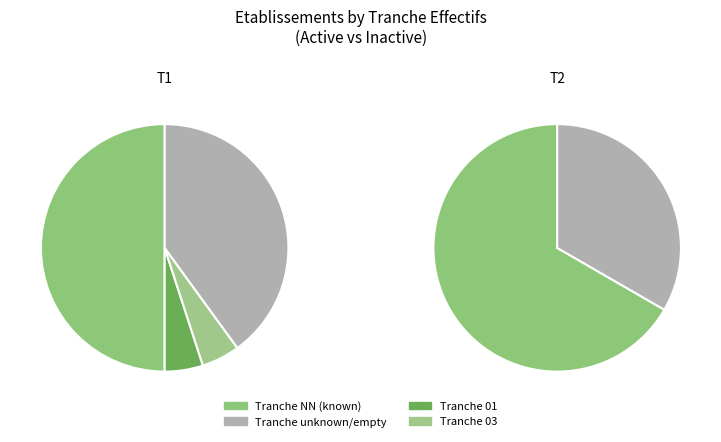

How many slices are in this pie chart?

4